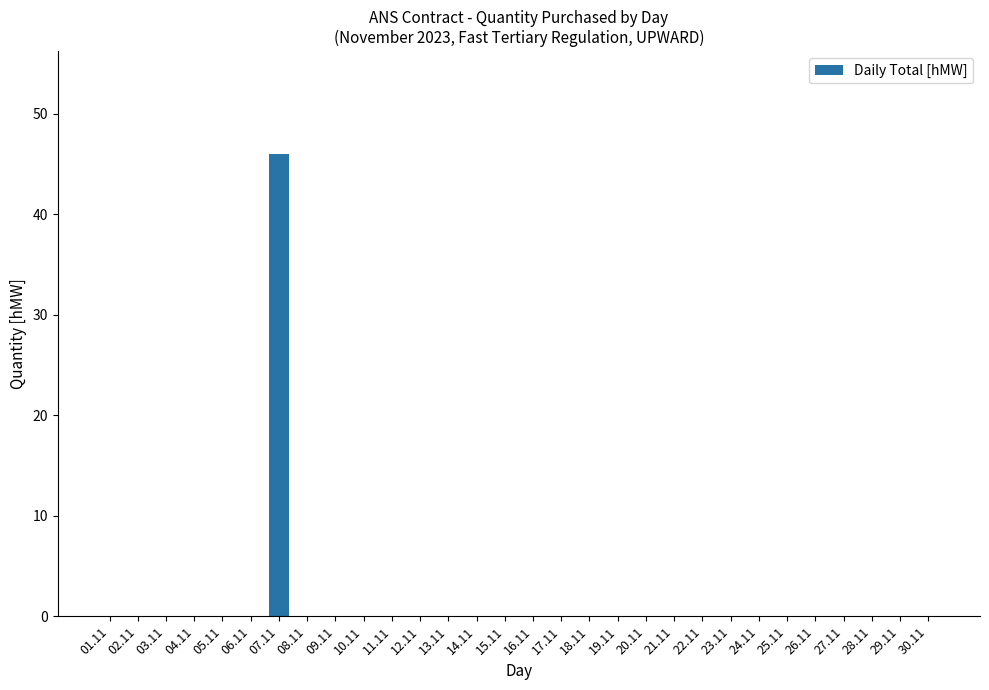

What is the sum of all values?

46